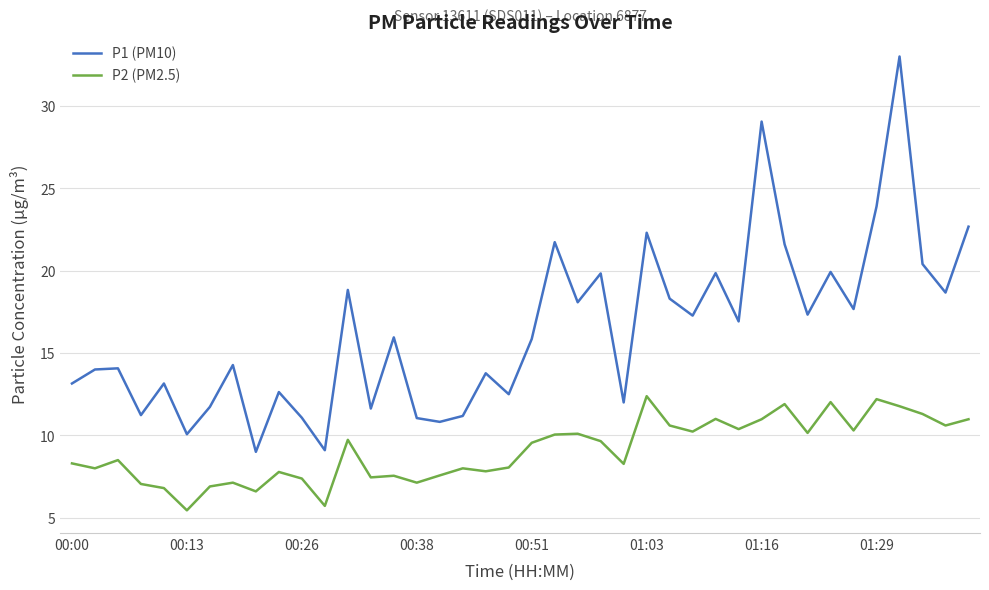

What is the greatest value displayed?

33.0